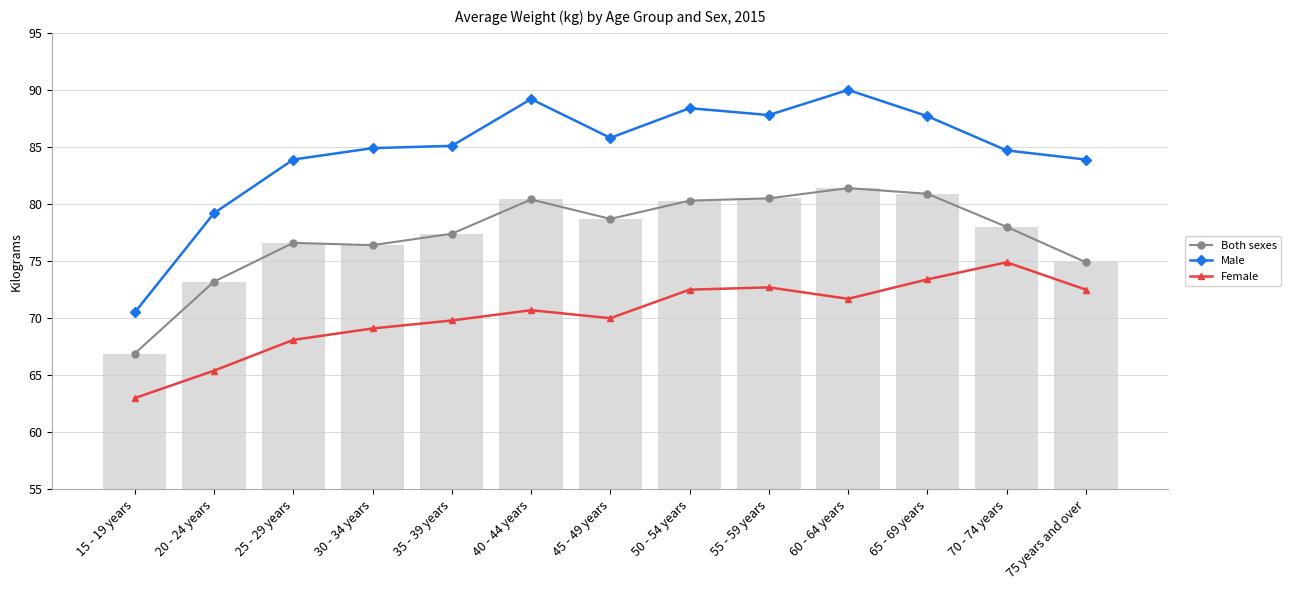

Rank the categories by Male value from highest to lowest.

60 - 64 years, 40 - 44 years, 50 - 54 years, 55 - 59 years, 65 - 69 years, 45 - 49 years, 35 - 39 years, 30 - 34 years, 70 - 74 years, 25 - 29 years, 75 years and over, 20 - 24 years, 15 - 19 years